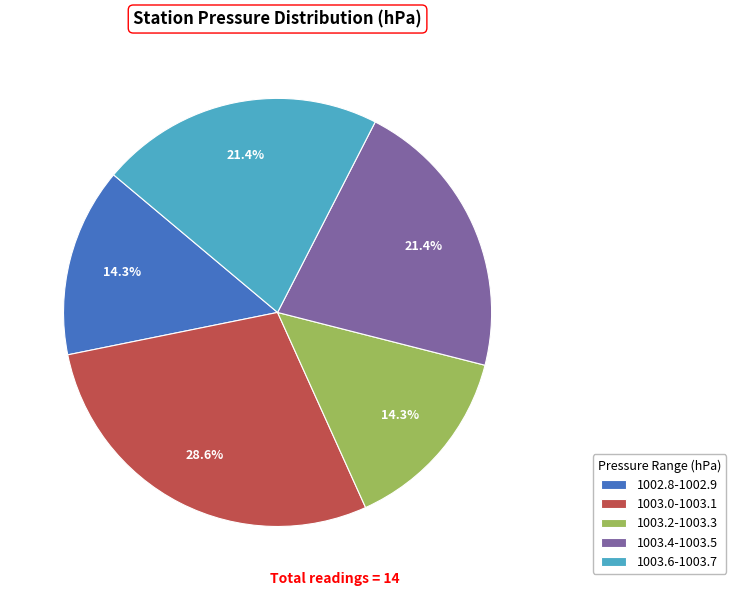

Is there a majority slice in this chart?

No